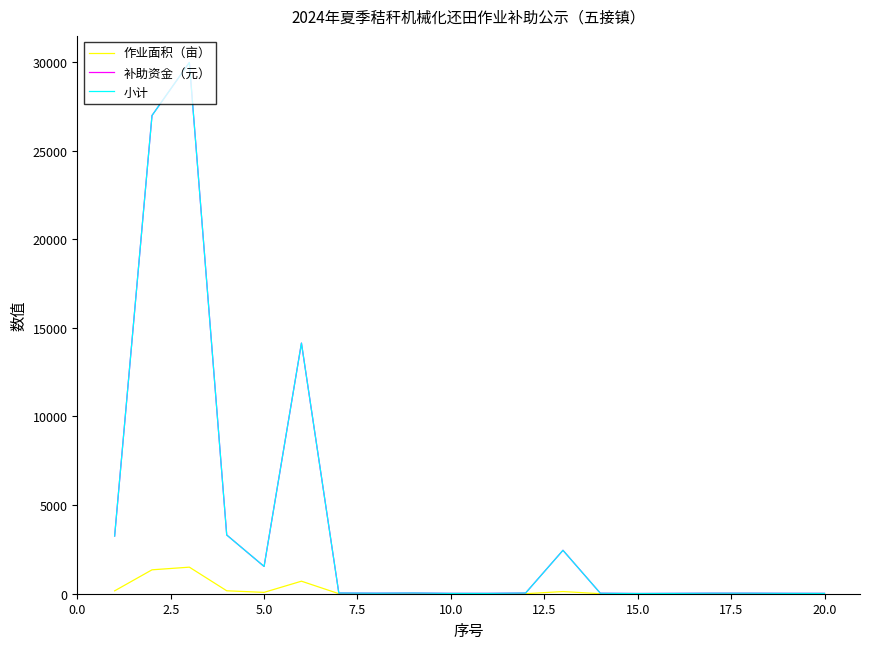

Does the chart display data point markers on the line(s)?

No